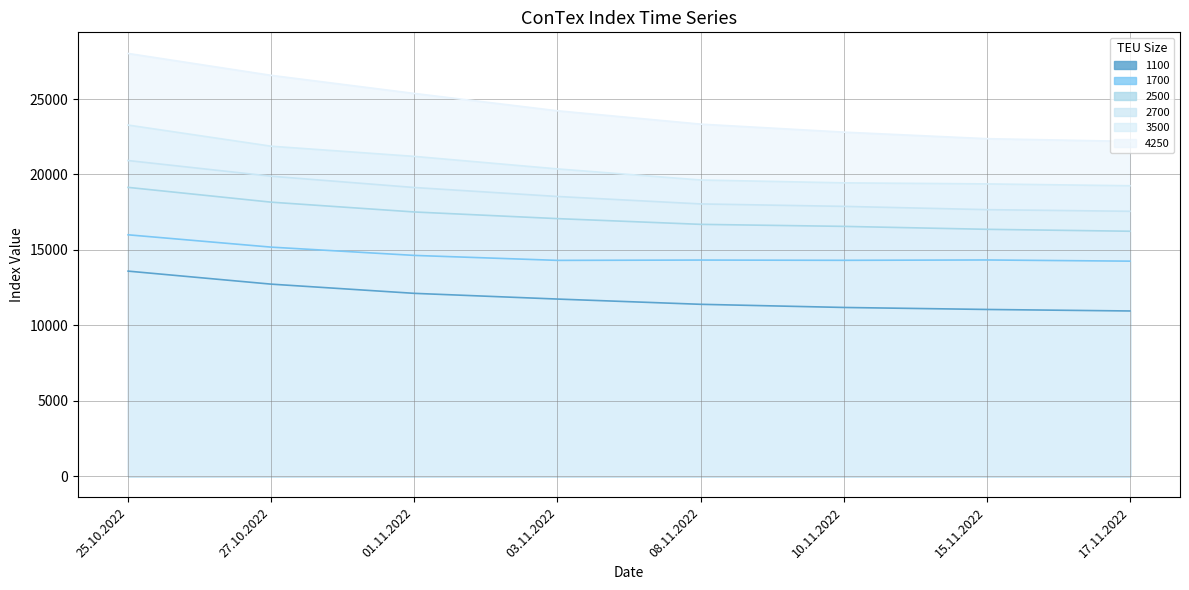

True or false: 1100 and 3500 cross at least once.

False